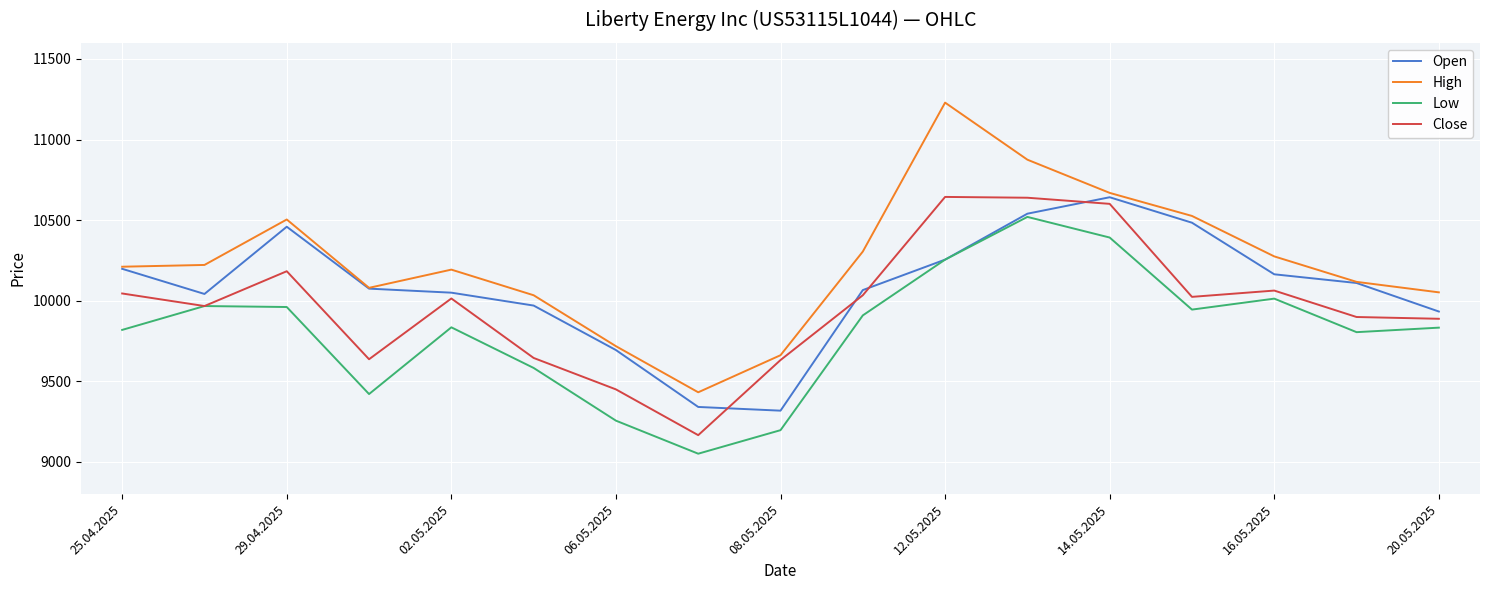

What is the lowest value of the High series?

9432